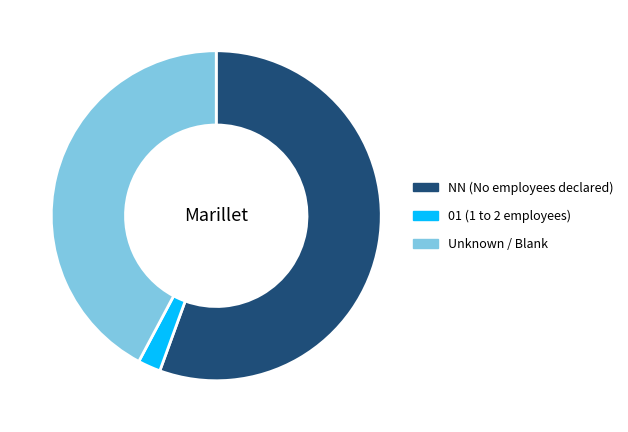

How many segments does this pie chart have?

3